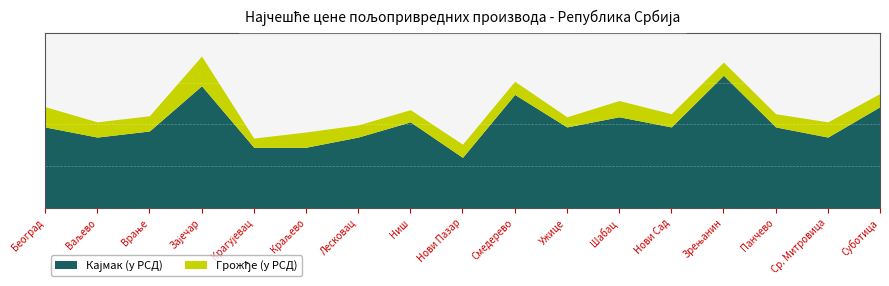

What is the label of the 16th point from the left?

Ср. Митровица